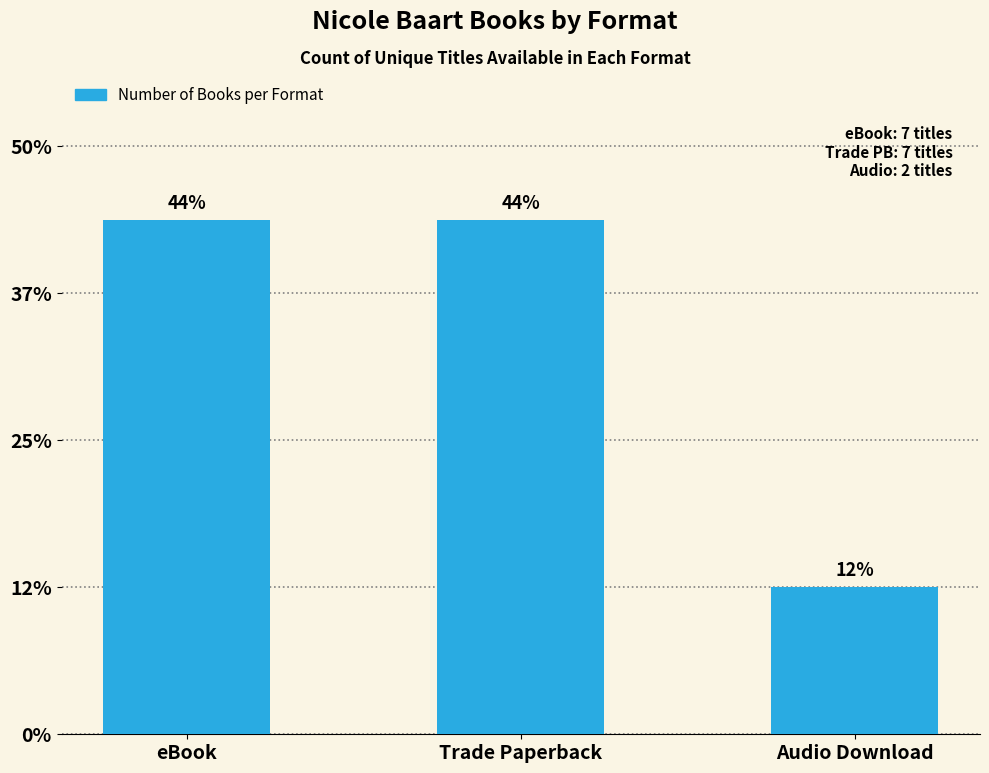

Which category has the highest value across all series?

eBook